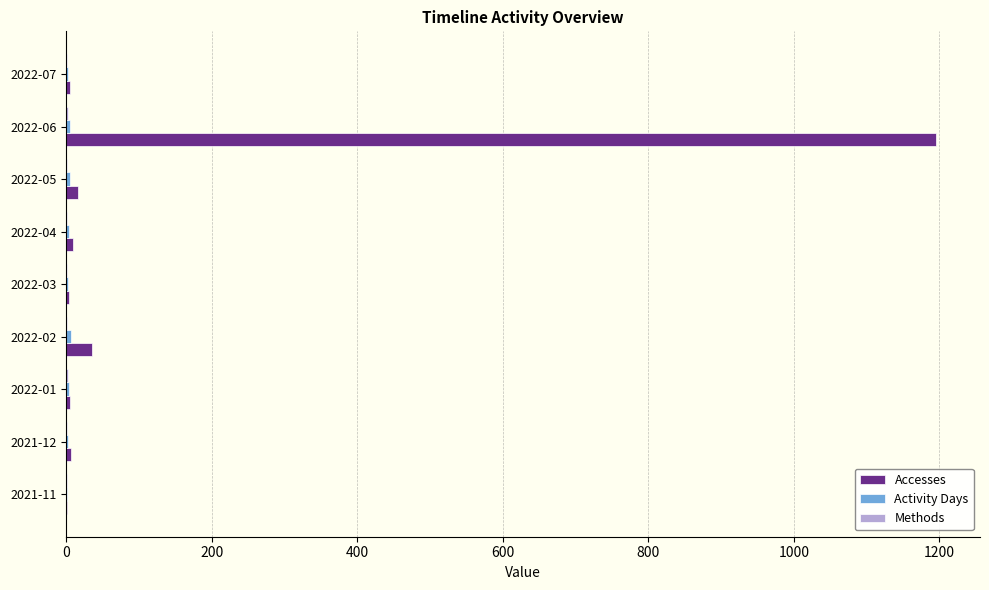

Which series has the largest range (max minus min)?

Accesses